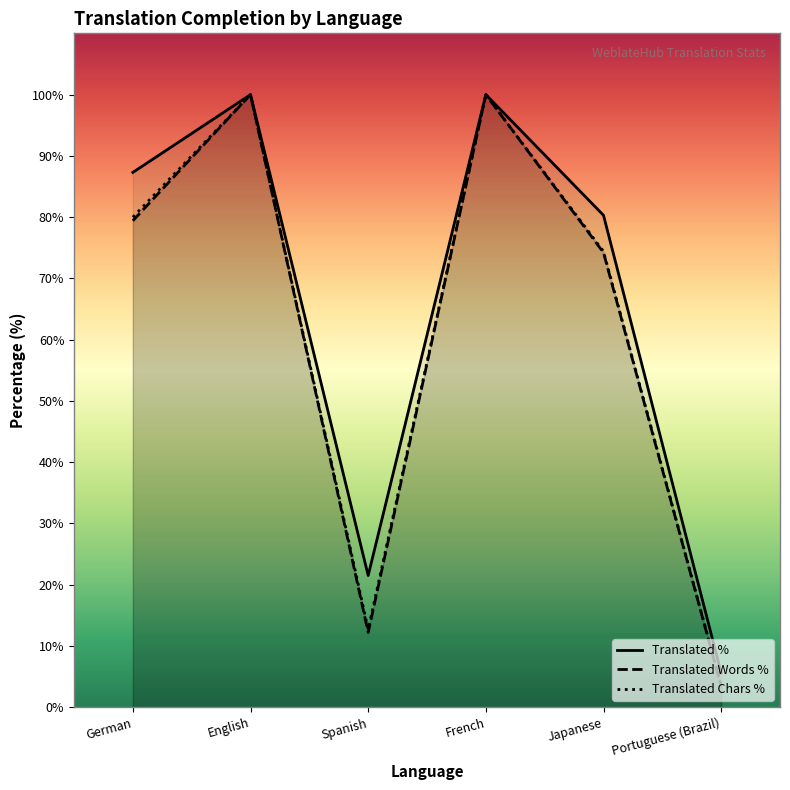

Is it true that translated_chars_percent equals 131.2 at Japanese?

False